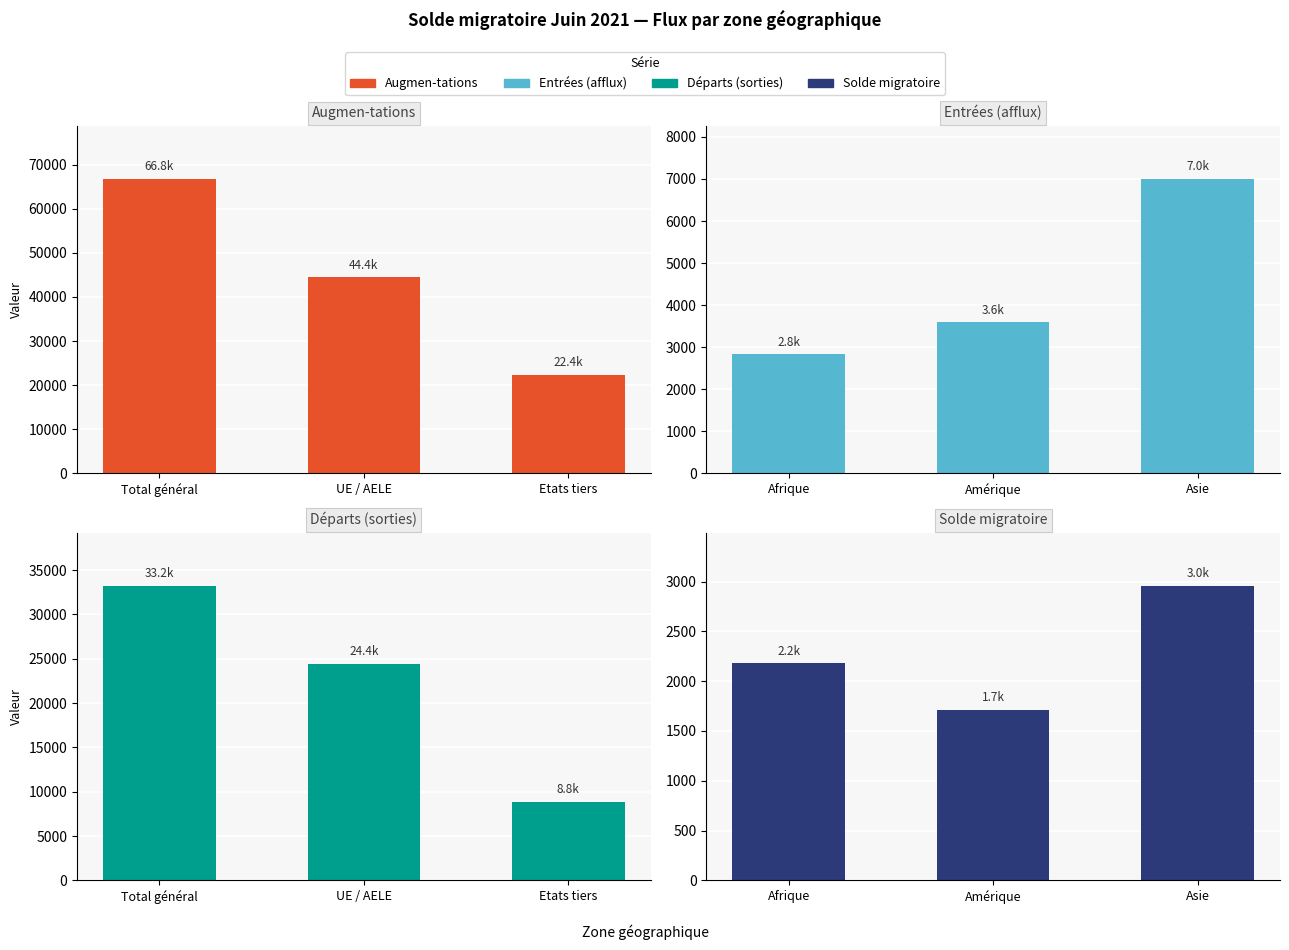

What is the label of the 2nd bar from the right?

UE / AELE